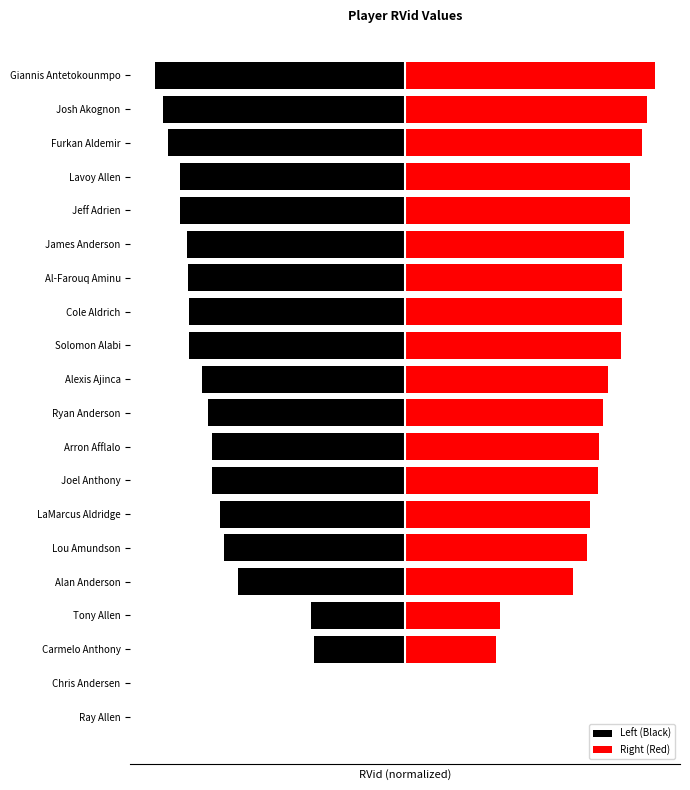

Read the Right (Red) value at LaMarcus Aldridge.

74.0